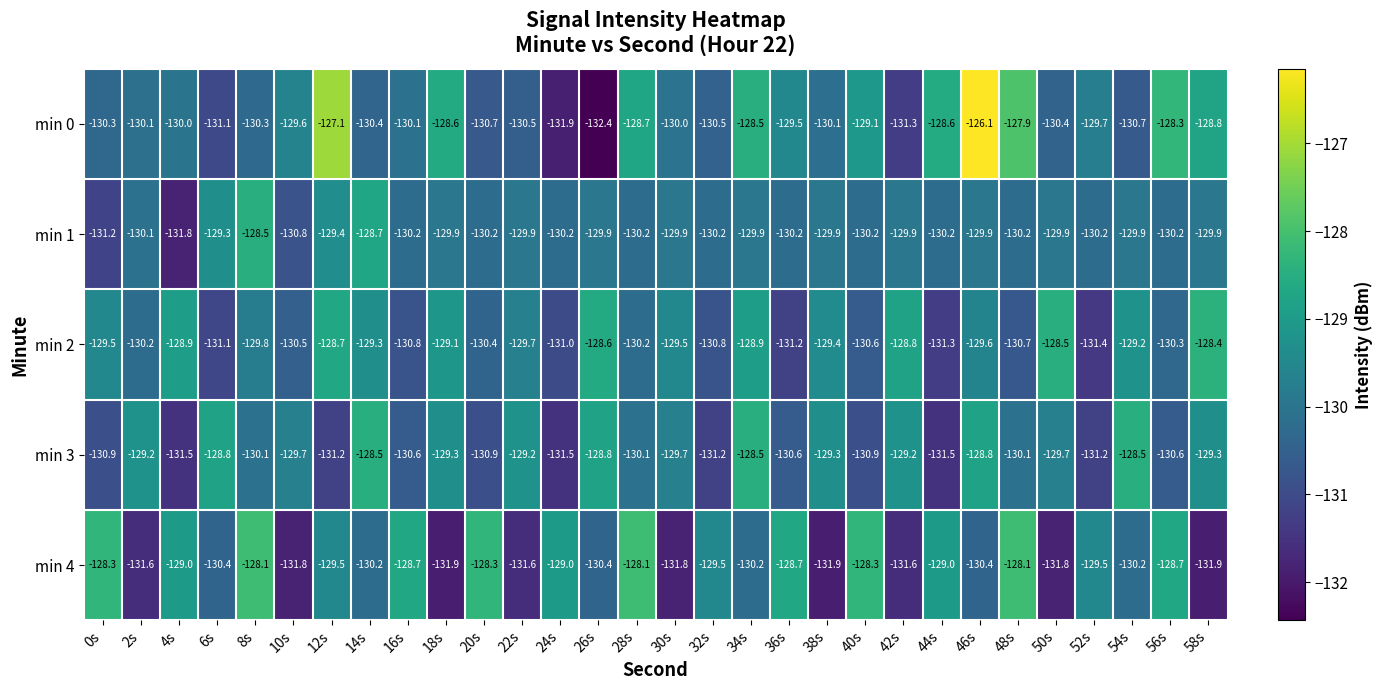

What is the maximum value for min 1?

-128.5